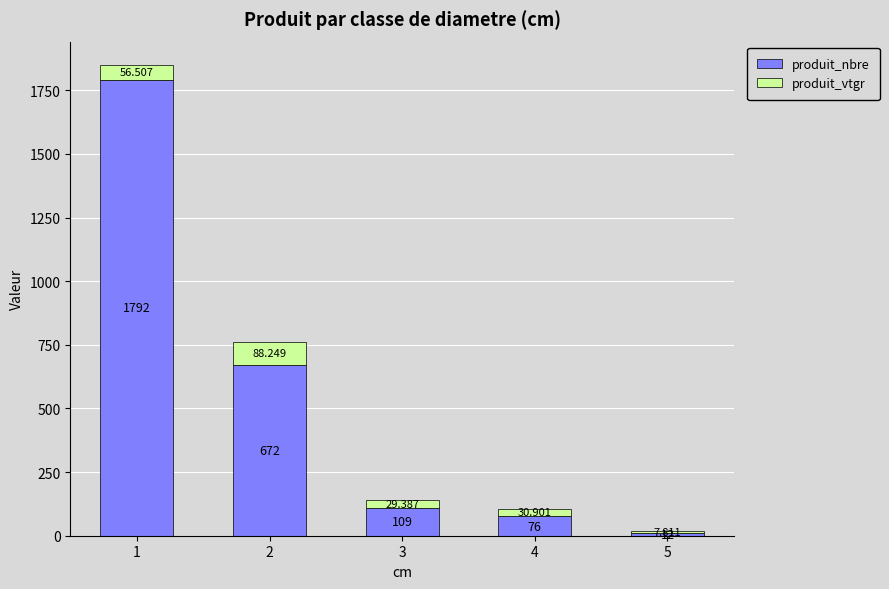

The produit_nbre series shows 188.2 at 3. True or false?

False